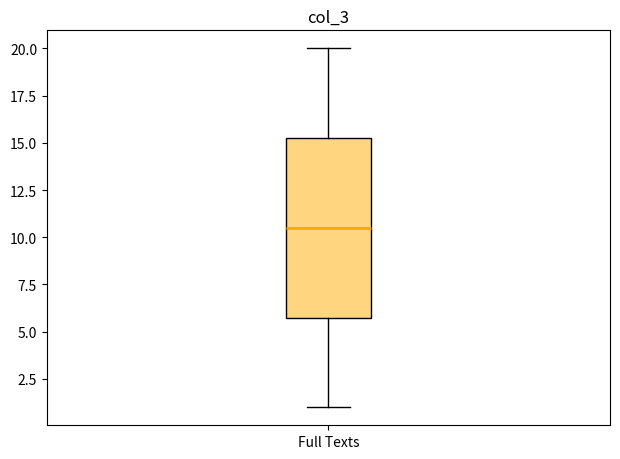

Transcribe this box plot: give where the median line is, the range the box spans, and where the two whiskers end, as read against the y-axis. The values are not printed on the chart, so give them approximately, as read against the axis.

median 10.5, box 6.0 to 15.5, whiskers 1.0 to 20.0